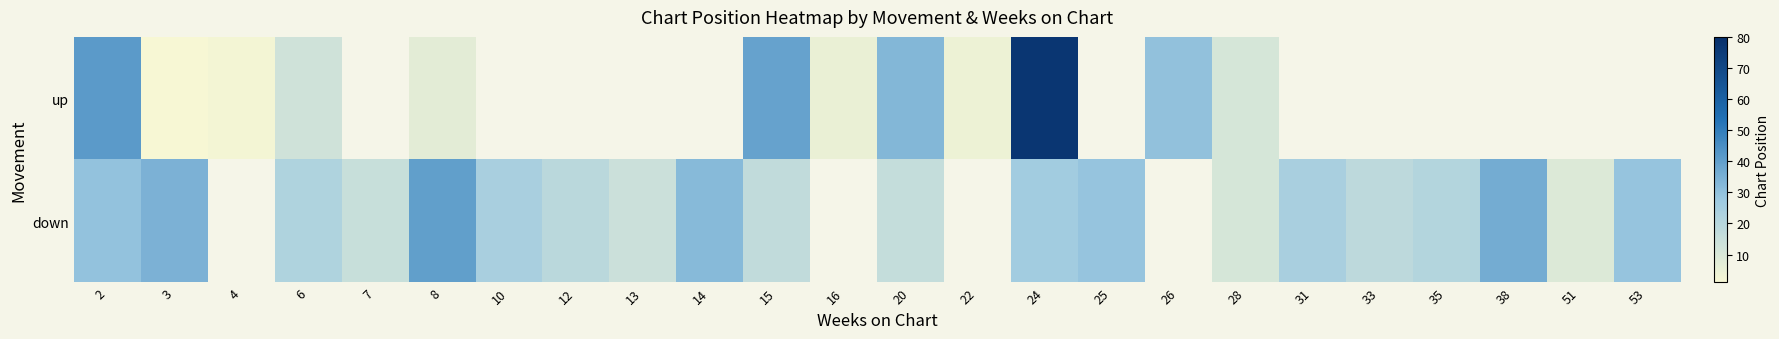

Which category has the highest value in the up series?

24